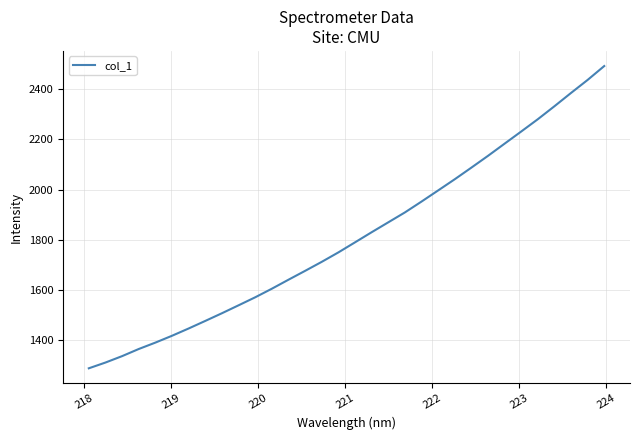

What is the smallest value displayed?

1287.9